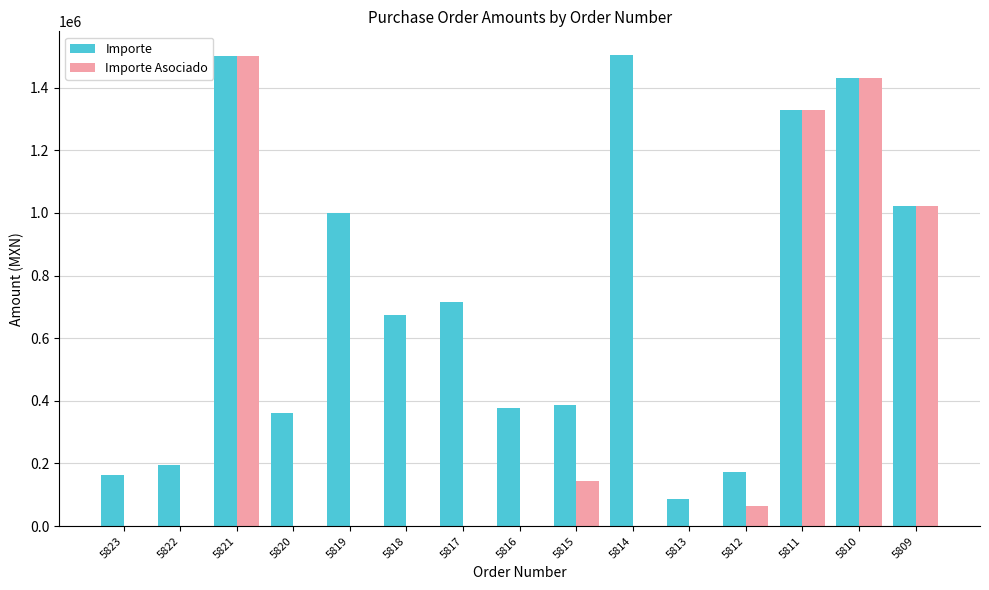

What are all the series names shown in the legend?

Importe, Importe Asociado